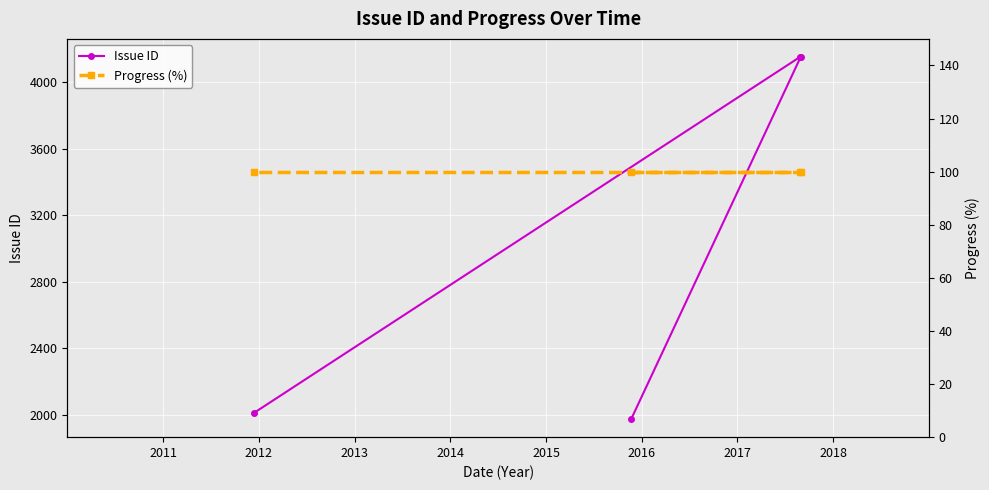

List the series in order of their overall mean, highest first.

Issue ID, Progress (%)